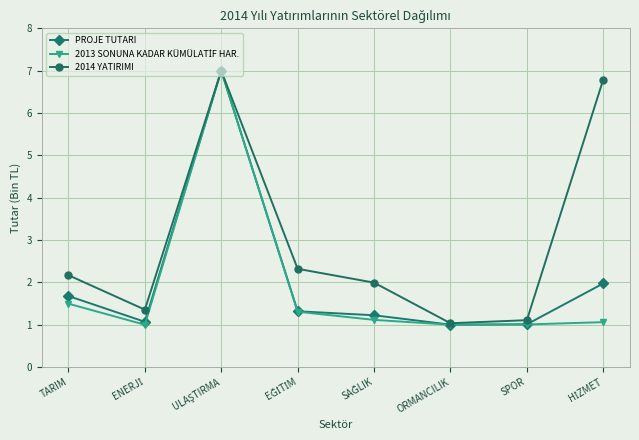

What is the label of the 3rd point from the right?

ORMANCILIK